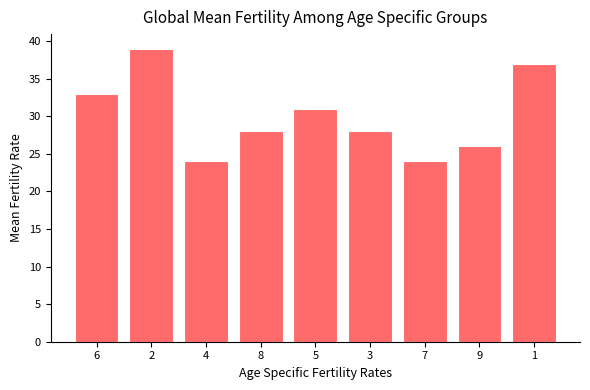

Is it true that the value at 7 is 37?

False